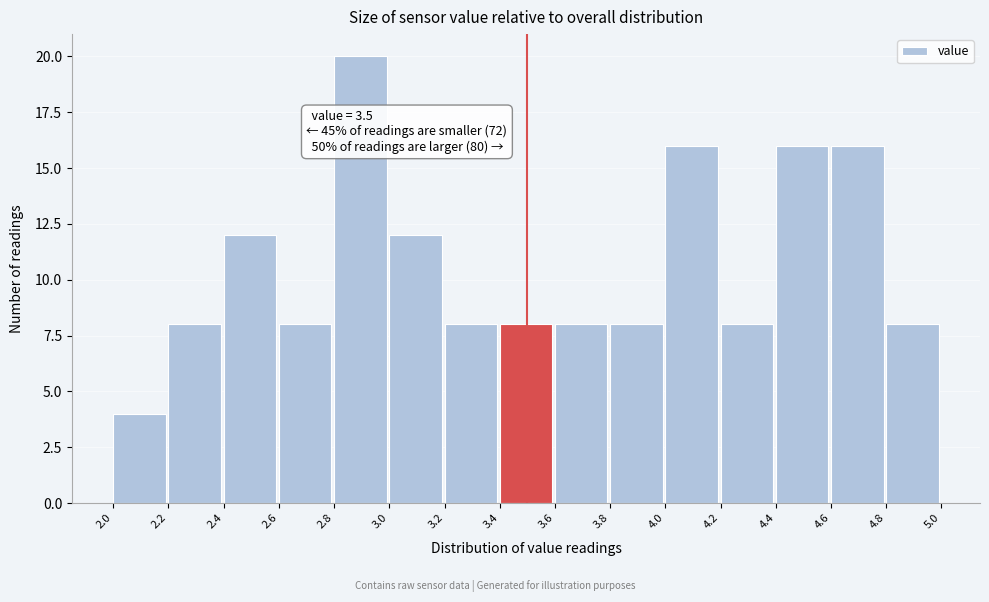

Which range on the x-axis has the tallest bar?

2.8 to 3.0